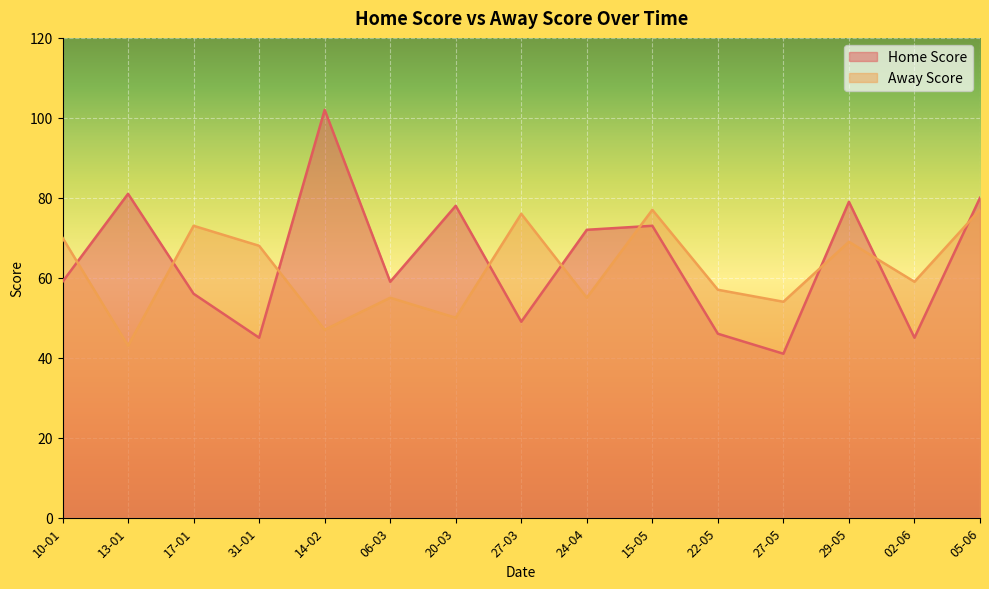

What is the difference between the highest and lowest values at 06-03?

4